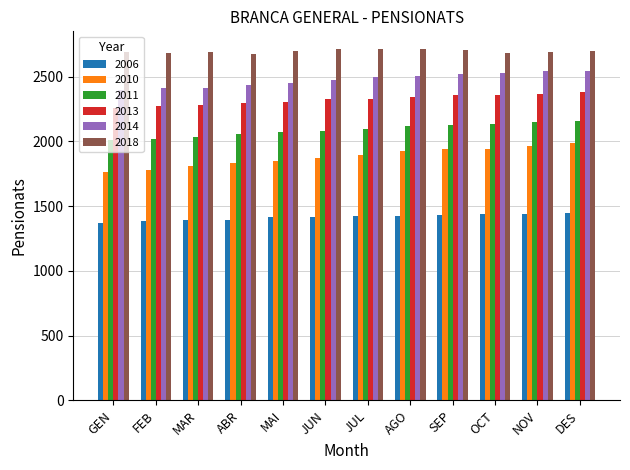

Which series has the largest total across all categories?

2018